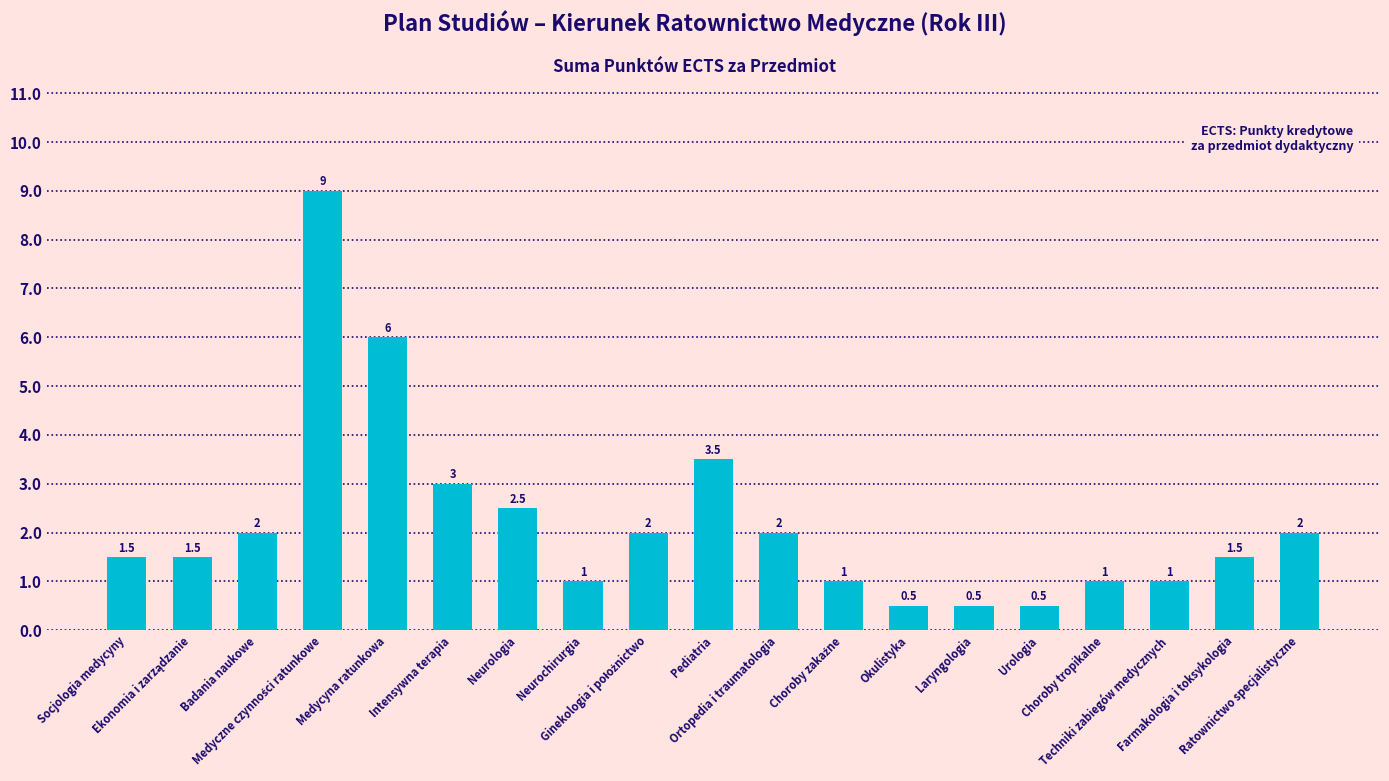

Are the bars grouped side by side (vs. stacked)?

No